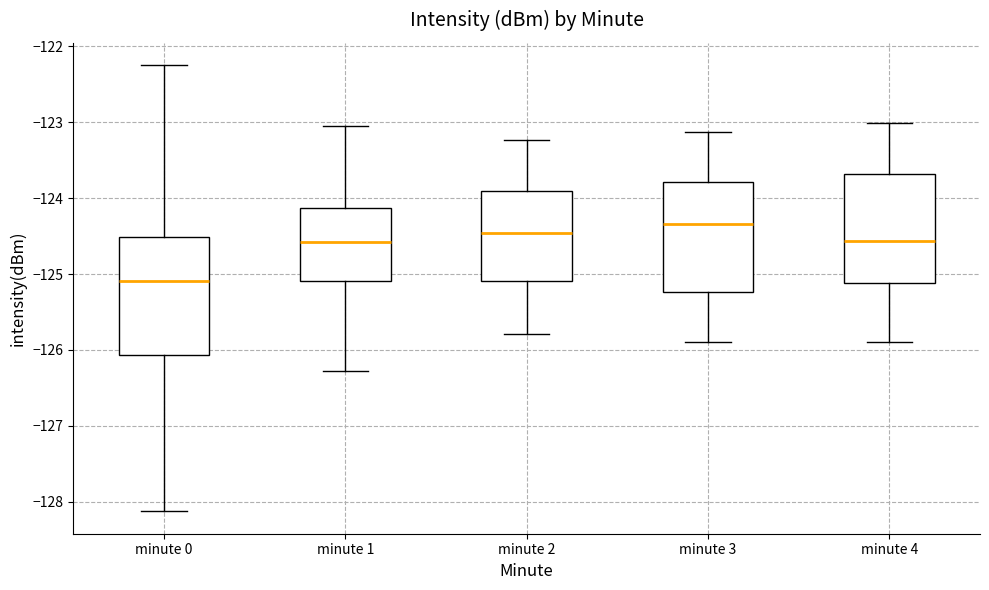

Which box has the highest median line?

minute 3